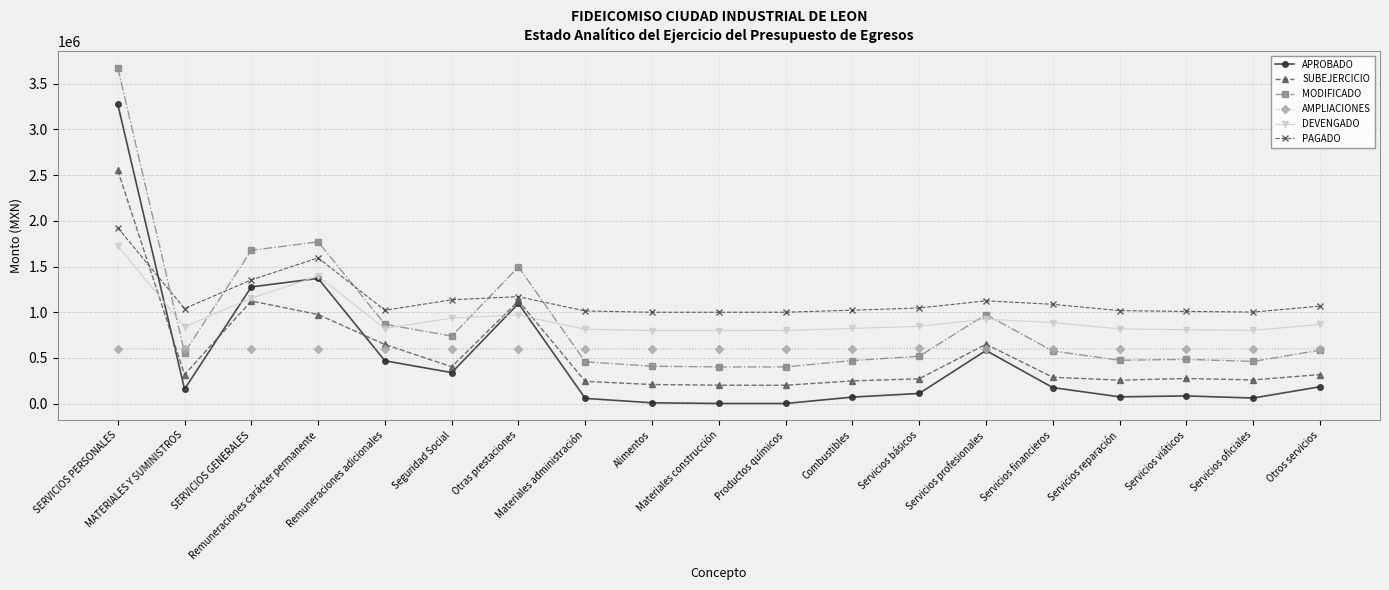

What are all the series names shown in the legend?

APROBADO, SUBEJERCICIO, MODIFICADO, AMPLIACIONES, DEVENGADO, PAGADO